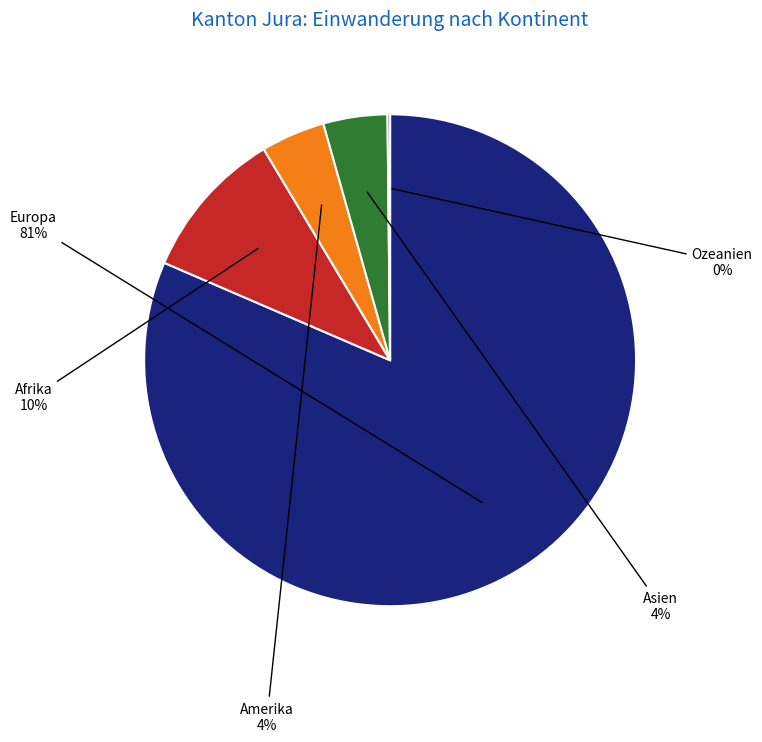

Does Europa represent more than half of the total?

Yes